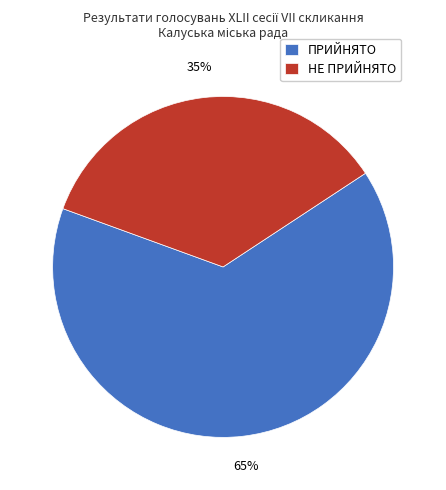

Count the number of slices in the pie.

2